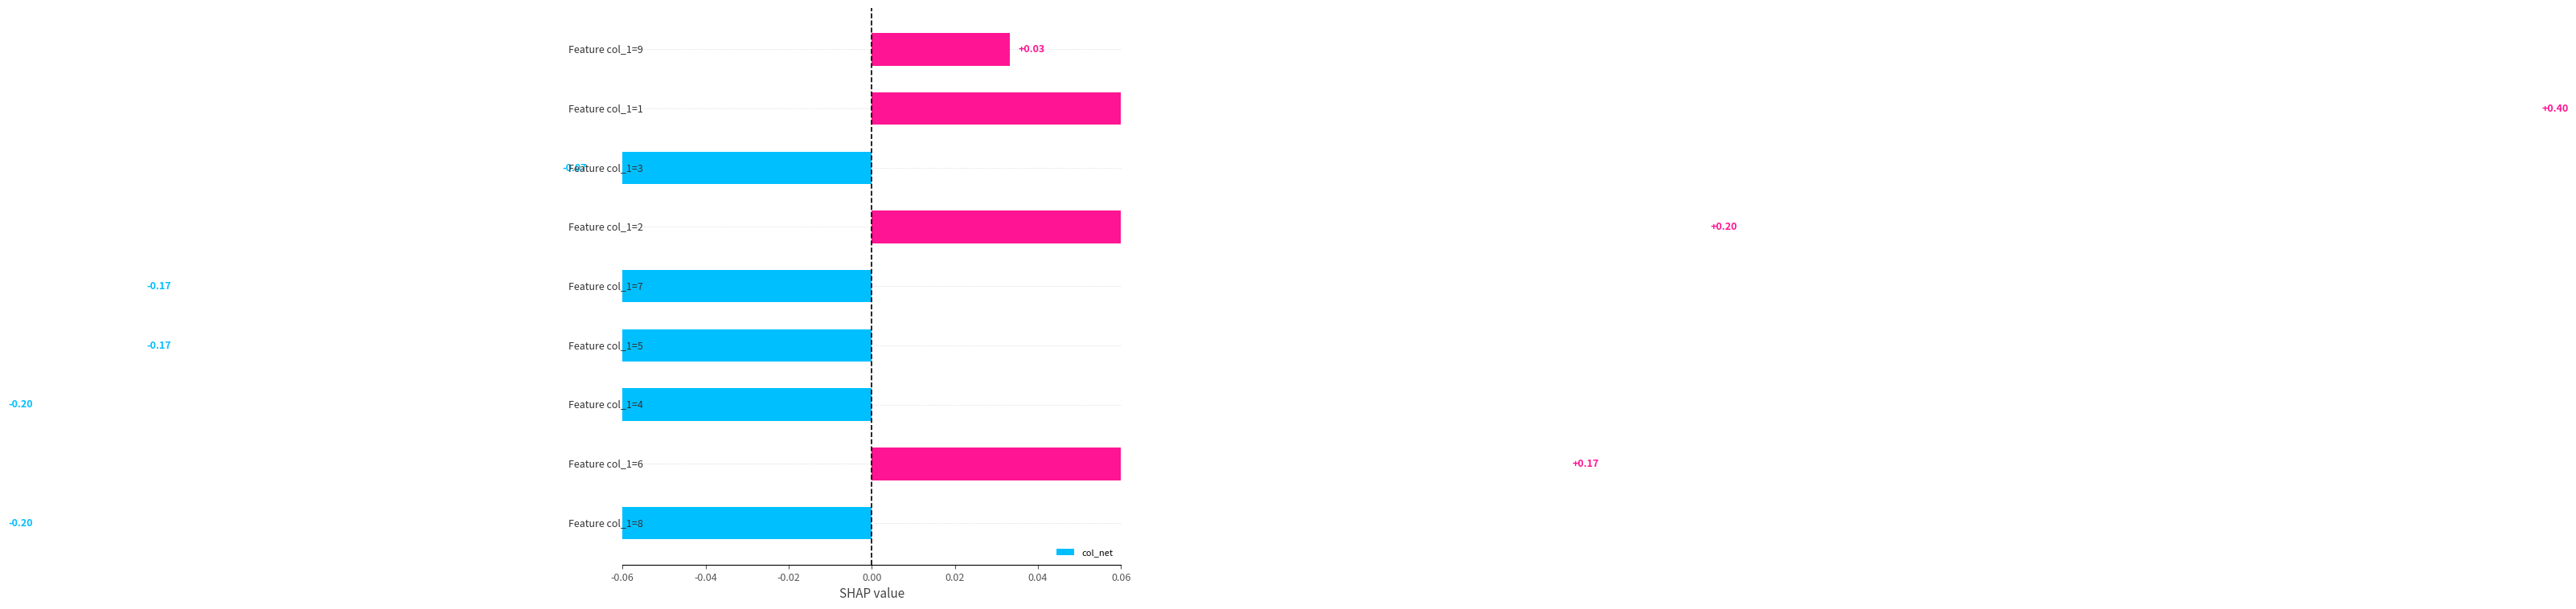

The value at -0.04 is 0.1. True or false?

False